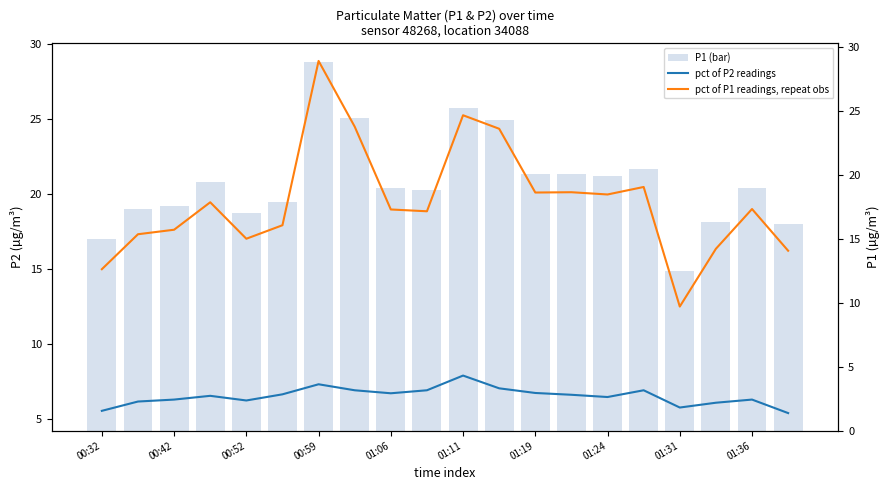

Count the number of data series in this chart.

3